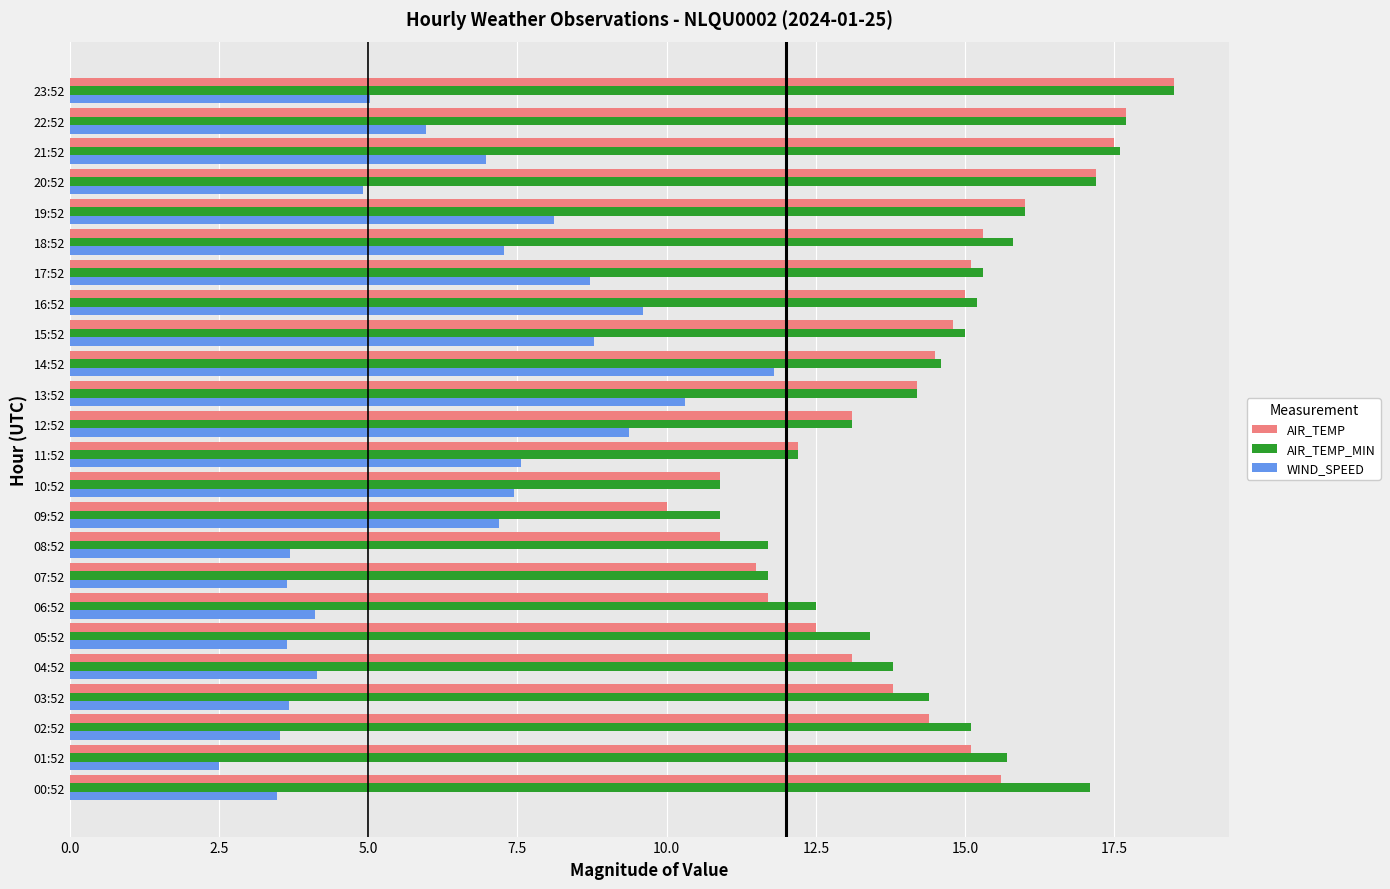

What is the maximum value shown in the chart?

18.5